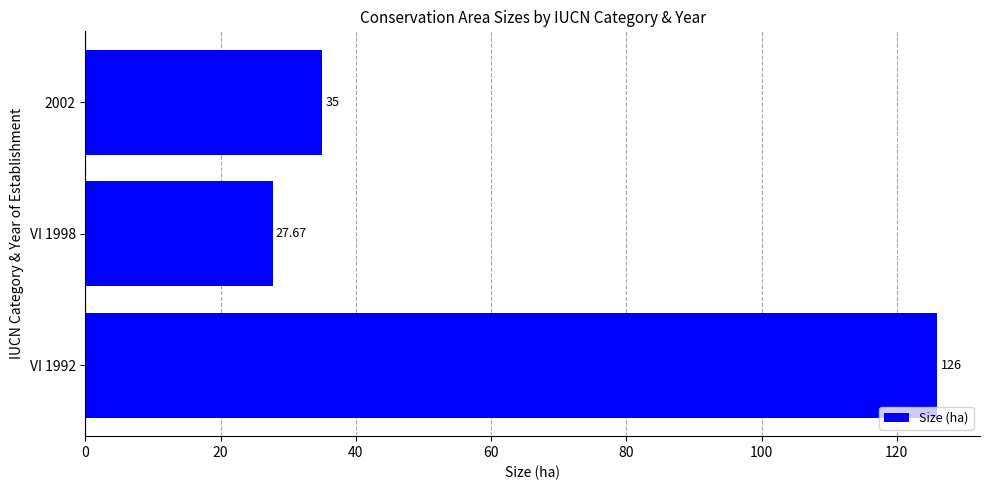

Rank the categories by value from highest to lowest.

VI 1992, 2002, VI 1998